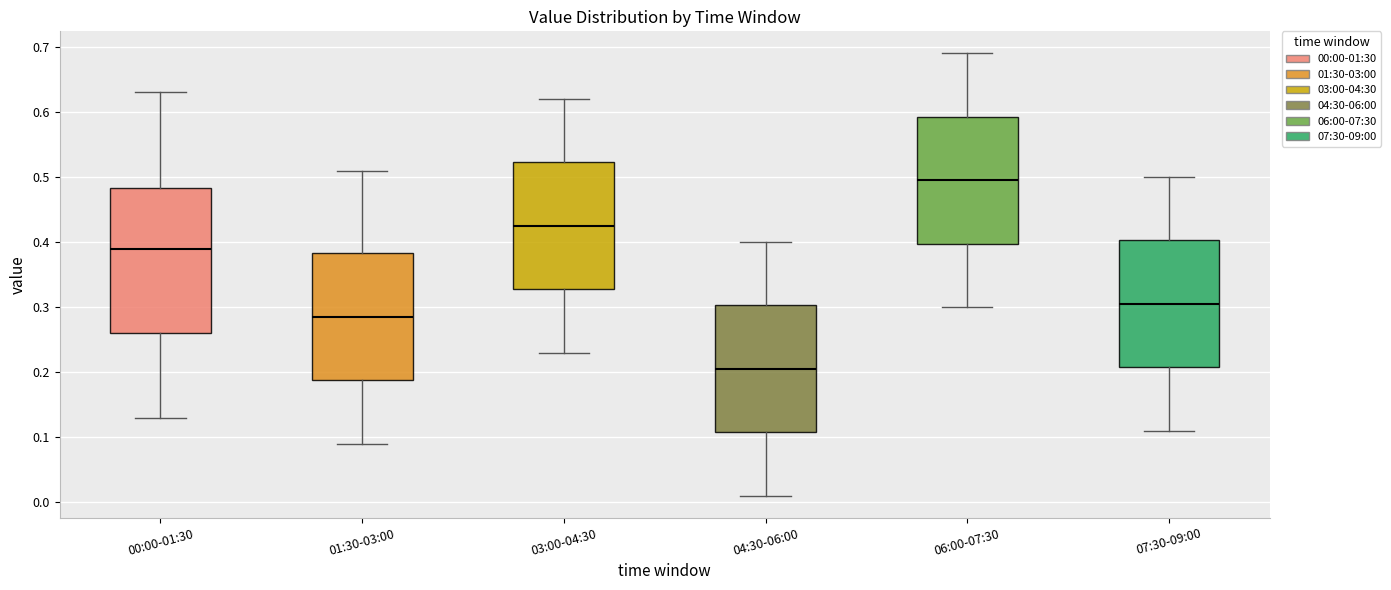

Where does the median line of the box for 07:30-09:00 sit on the y-axis? The values are not printed on the chart, so give them approximately, as read against the axis.

0.31